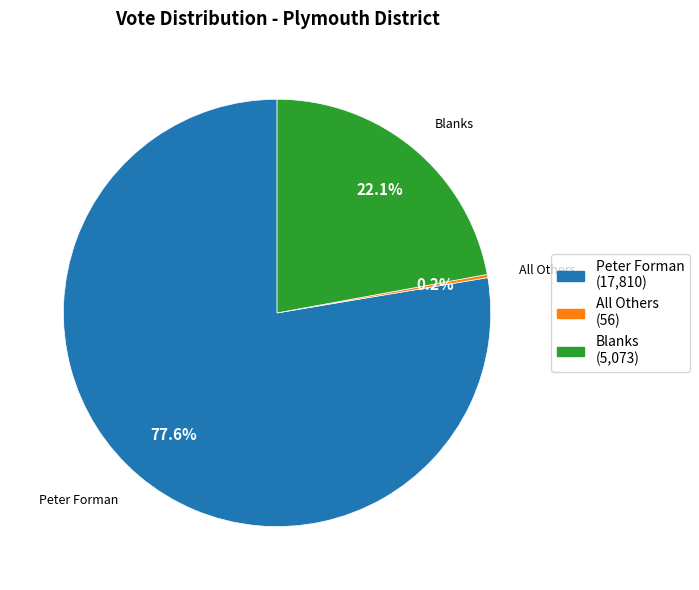

Does any single category account for the majority?

Yes